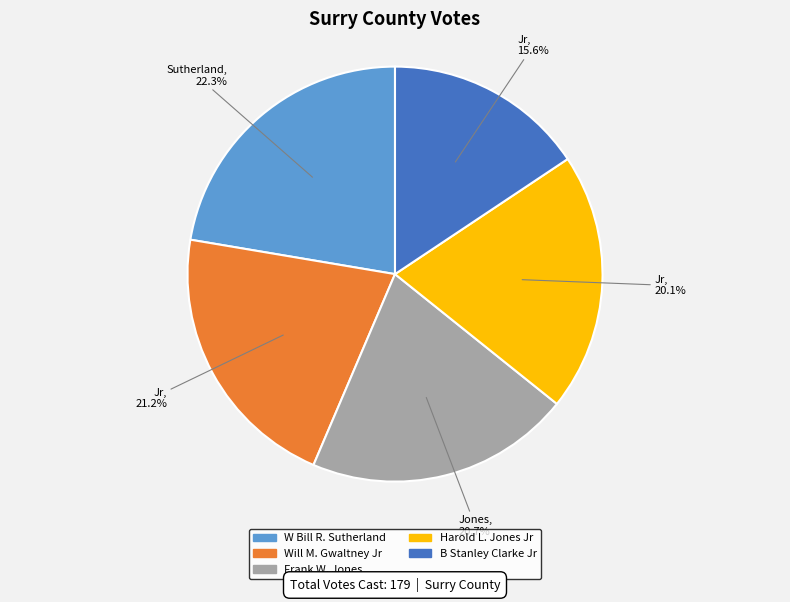

Between W Bill R. Sutherland and Frank W. Jones, which is larger?

W Bill R. Sutherland